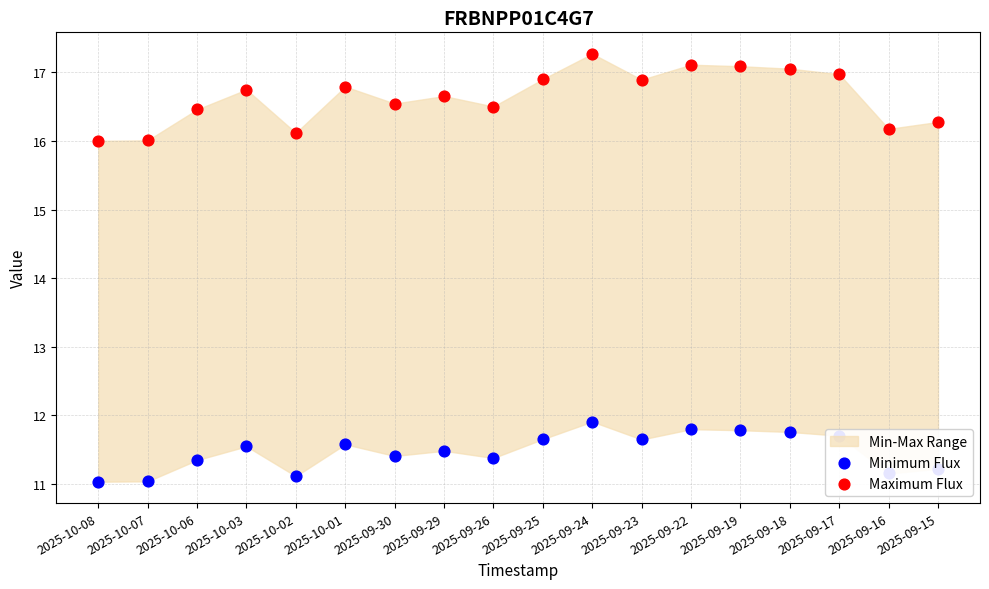

Which series reaches the maximum Y coordinate?

Maximum Flux